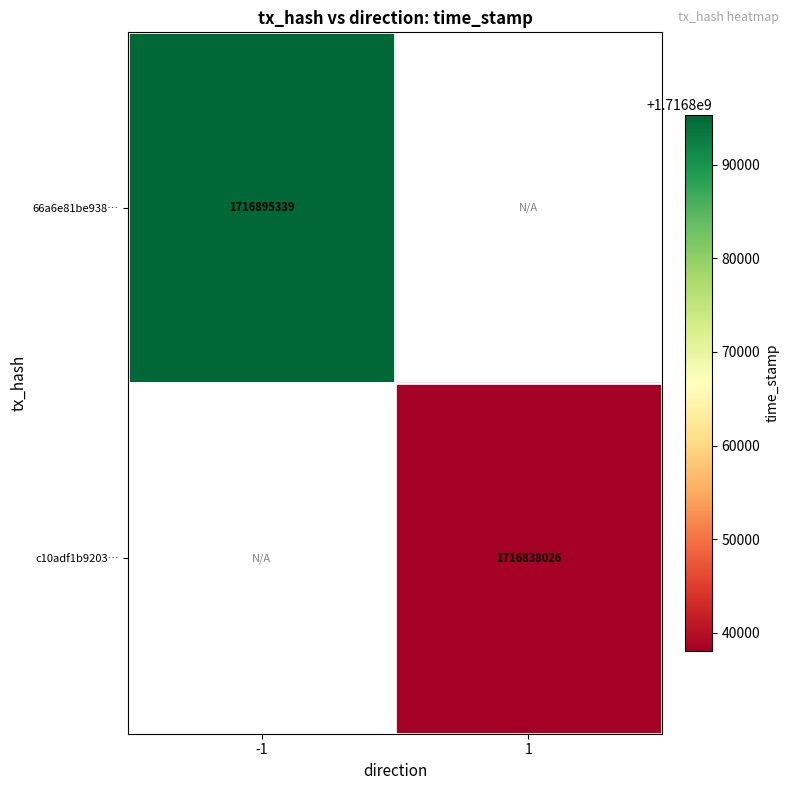

Is it true that c10adf1b9203… equals 1117439573 at 1?

False